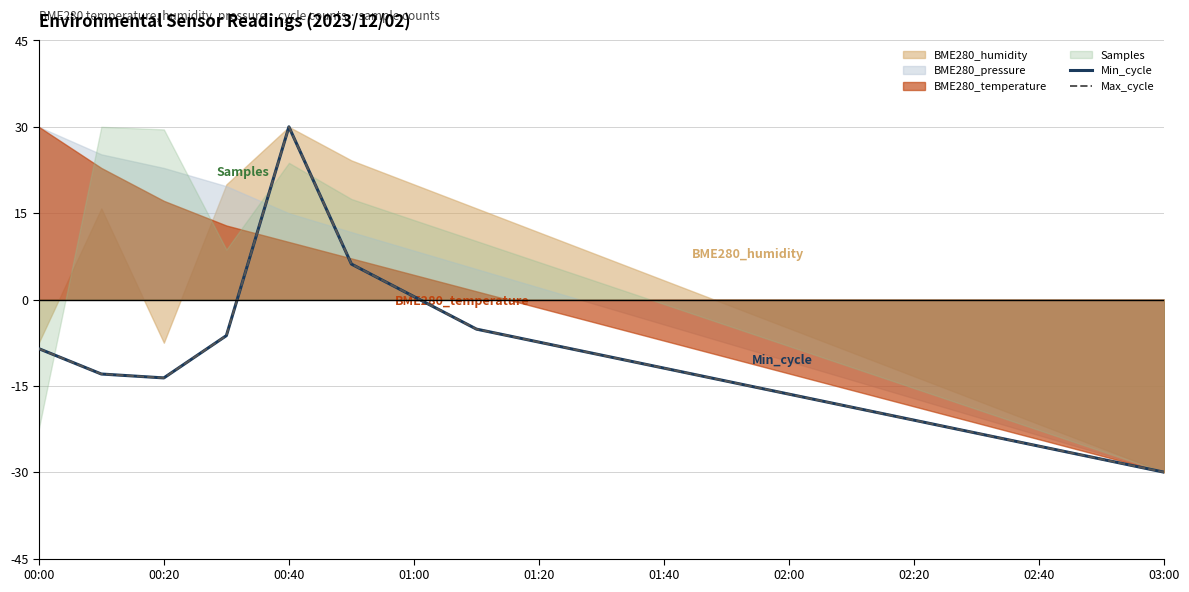

The value of Max_cycle at 02:40 is -5.9. True or false?

False